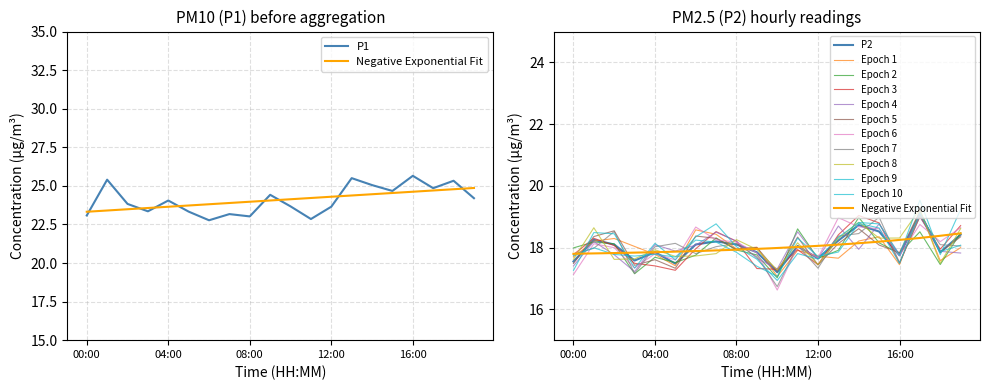

Reading left to right, extract all data points from this chart.

P1: 00:00=23.1	01:00=25.4	02:00=23.8	03:00=23.4	04:00=24.1	05:00=23.3	06:00=22.8	07:00=23.2	08:00=23.0	09:00=24.4	10:00=23.7	11:00=22.9	12:00=23.6	13:00=25.5	14:00=25.1	15:00=24.7	16:00=25.6	17:00=24.9	18:00=25.3	19:00=24.2
P2: 00:00=17.6	01:00=18.2	02:00=18.1	03:00=17.6	04:00=17.9	05:00=17.5	06:00=18.1	07:00=18.2	08:00=18.1	09:00=17.9	10:00=17.2	11:00=18.1	12:00=17.6	13:00=18.2	14:00=18.7	15:00=18.5	16:00=17.8	17:00=19.1	18:00=17.9	19:00=18.4